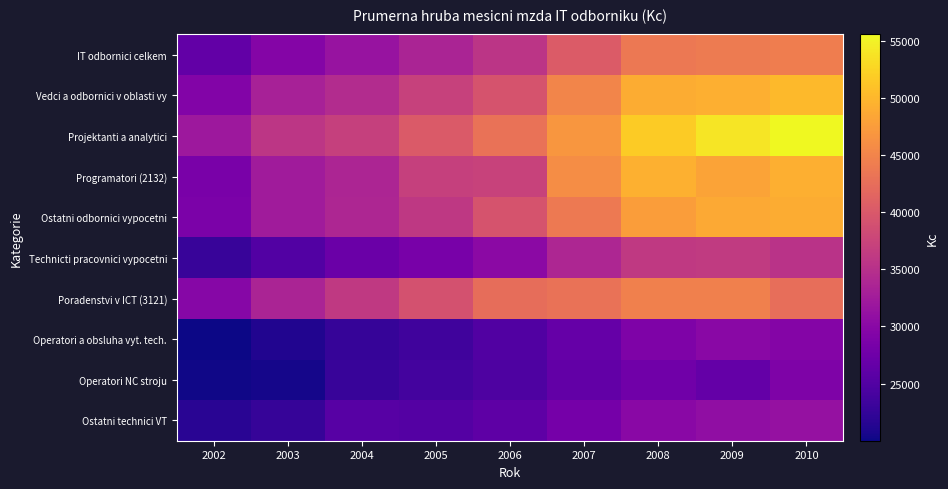

At which category is the sum across all series the highest?

2010